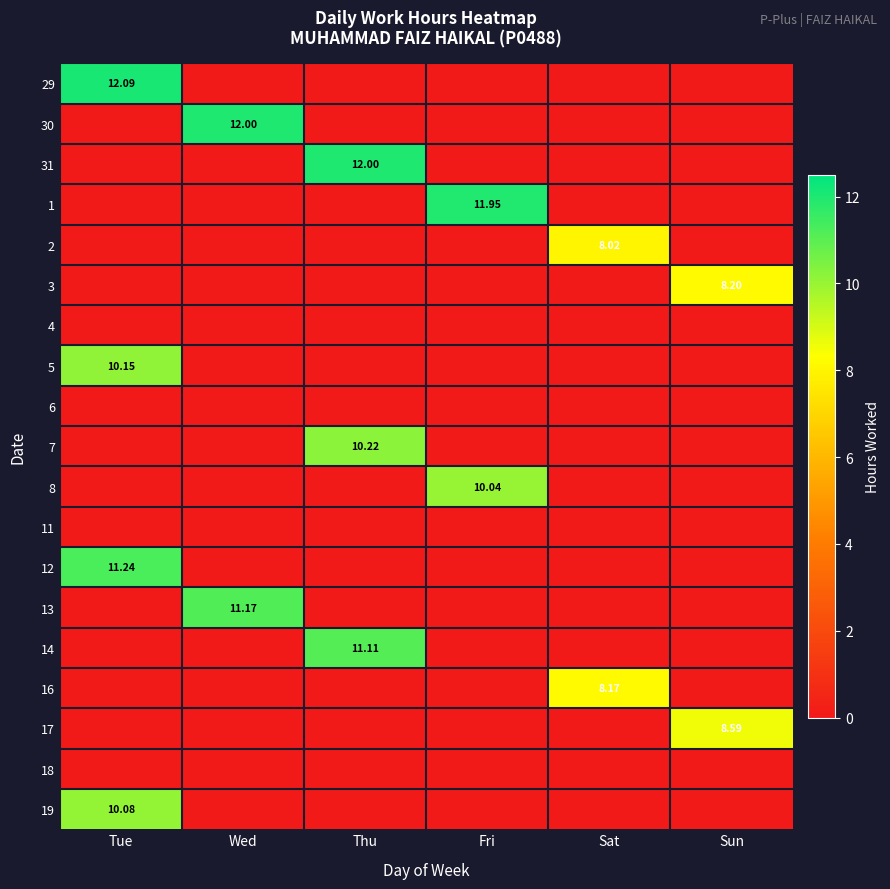

What is the total value across all series at Wed?

23.2